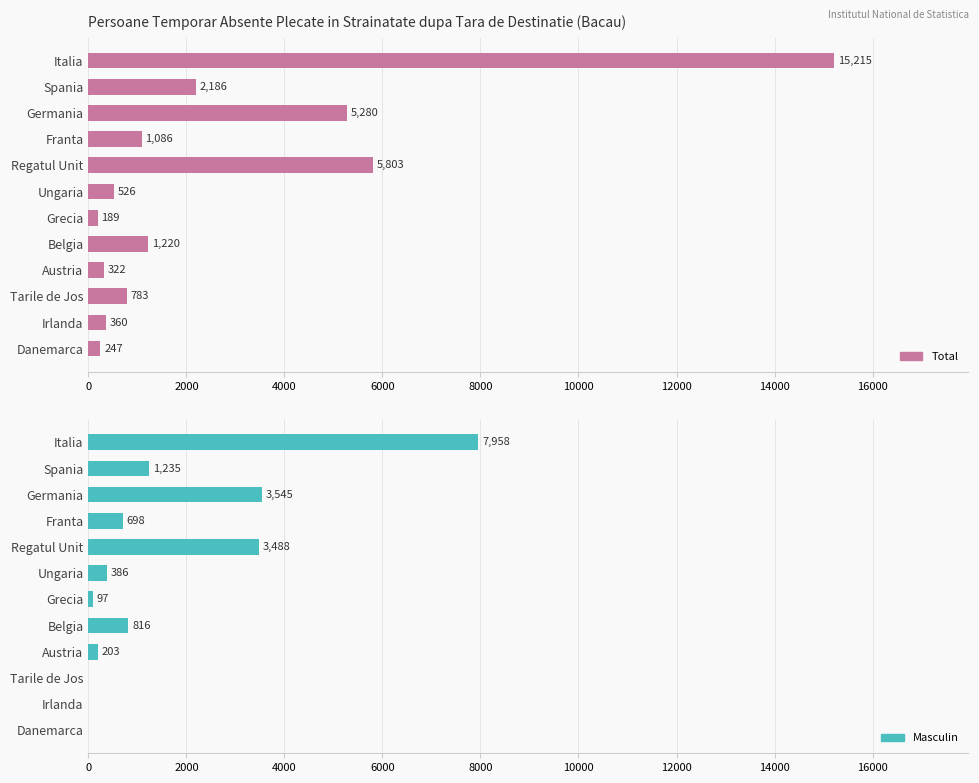

Rank the series at Regatul Unit from lowest to highest value.

Masculin, Total